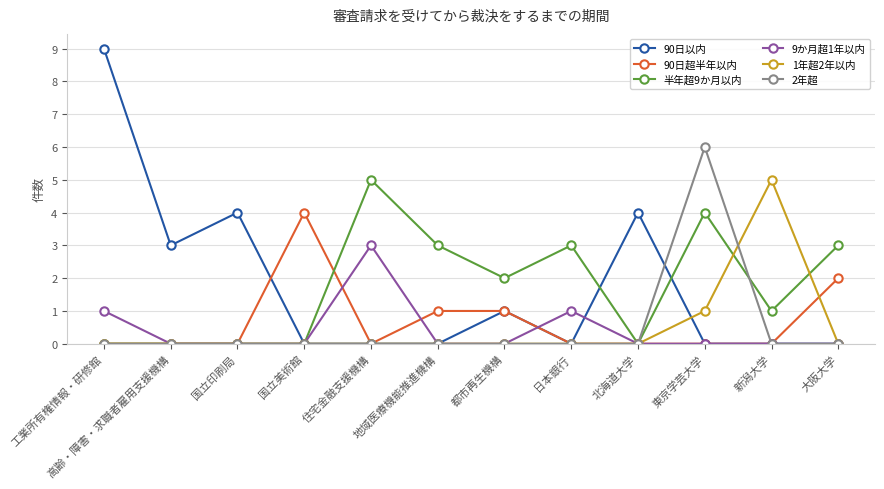

What is the difference between the maximum and minimum values in the 半年超9か月以内 series?

5